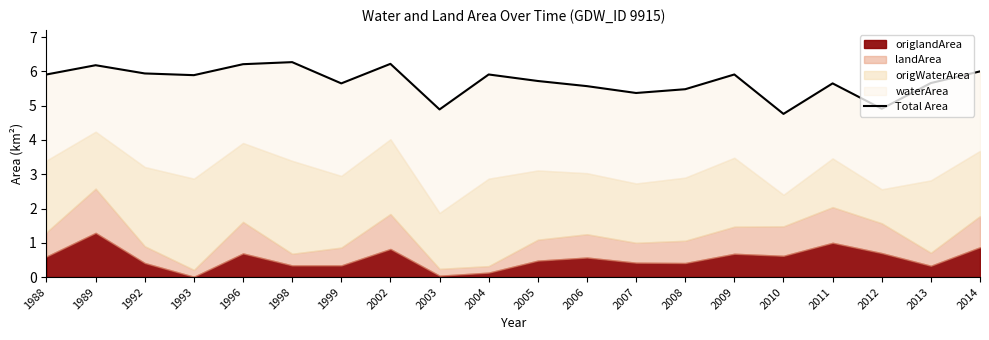

What is the difference between the maximum and minimum values?

1.5